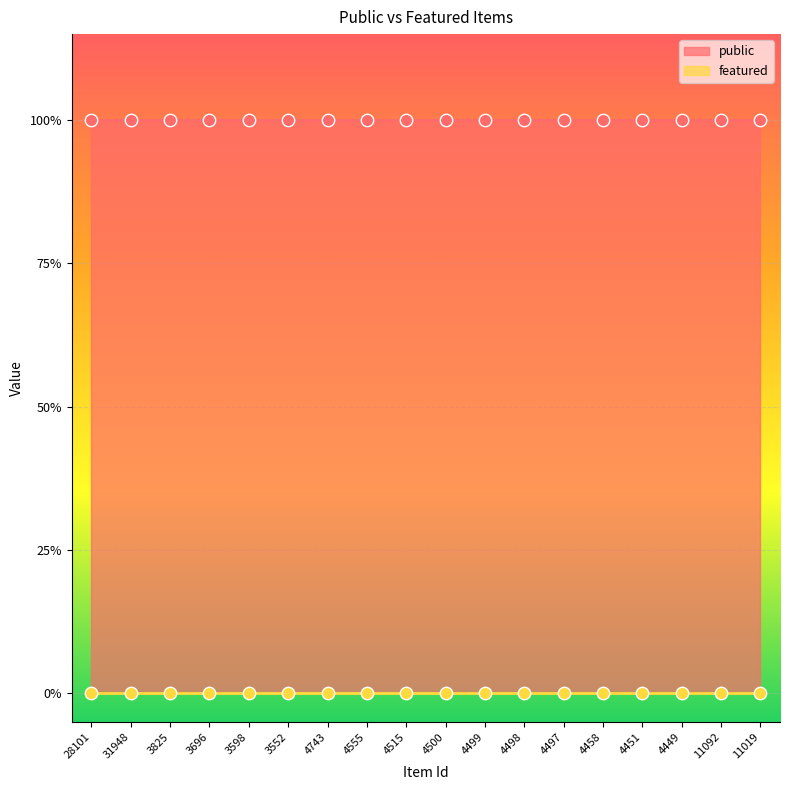

Which series has the largest total across all categories?

public